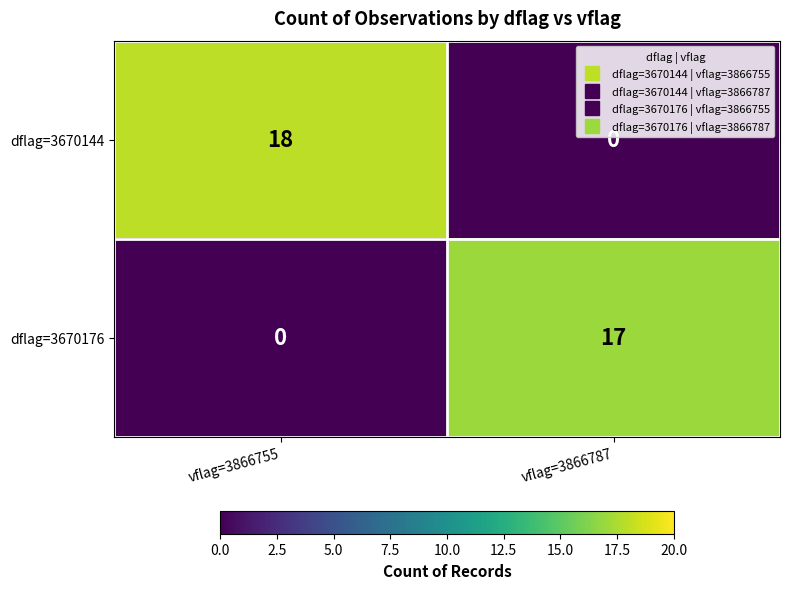

Between vflag=3866755 and vflag=3866787, which series saw the biggest shift?

dflag=3670144